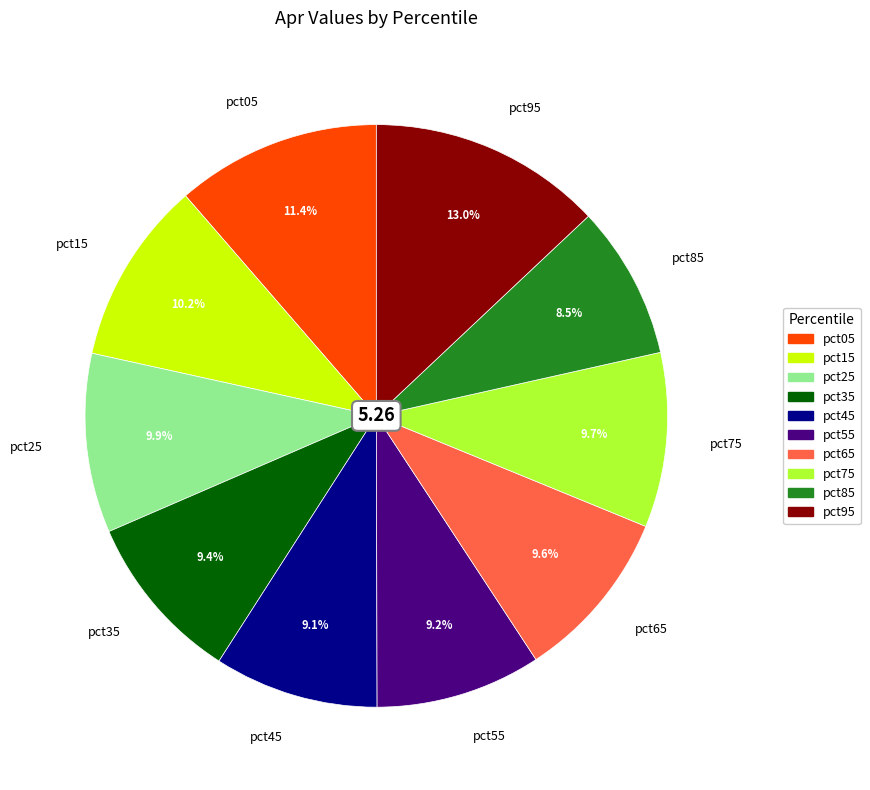

Is there any slice that represents more than half of the pie?

No